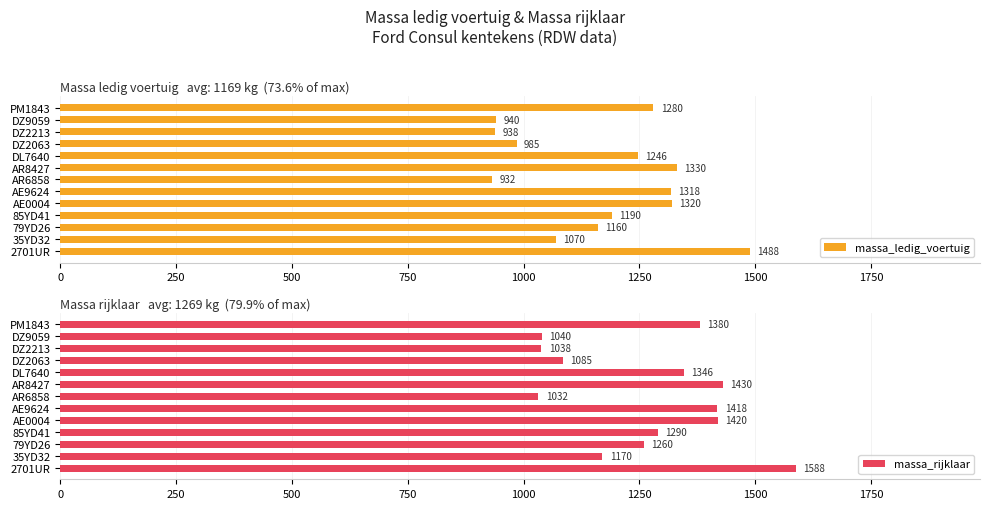

Which category has the highest value in the massa_ledig_voertuig series?

2701UR